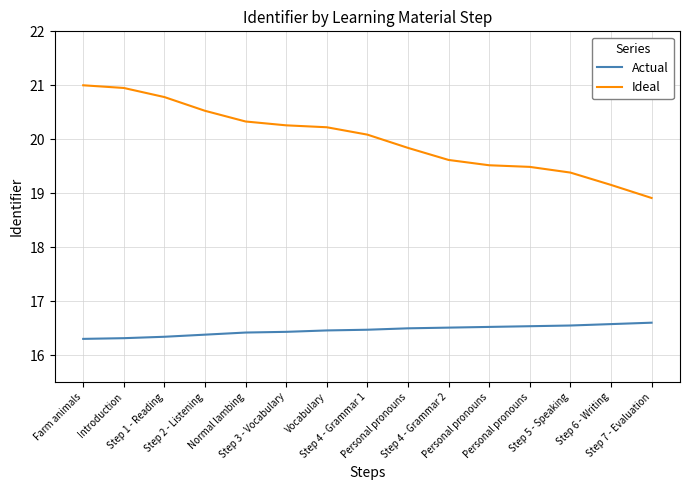

Does the chart have visible grid lines?

Yes